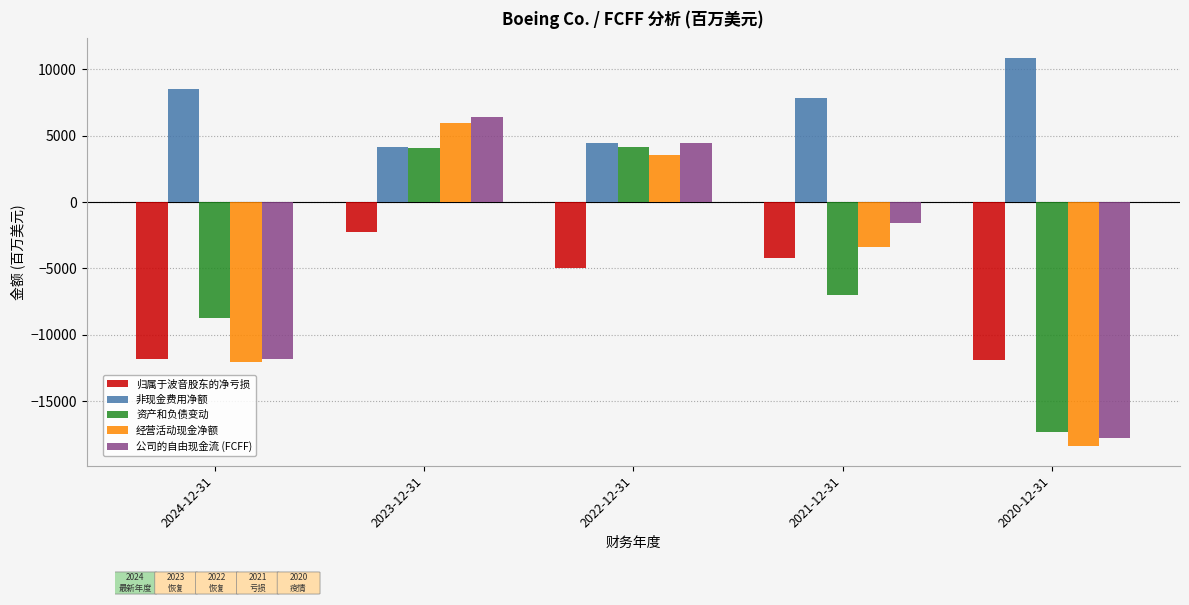

What is the smallest value displayed?

-18410